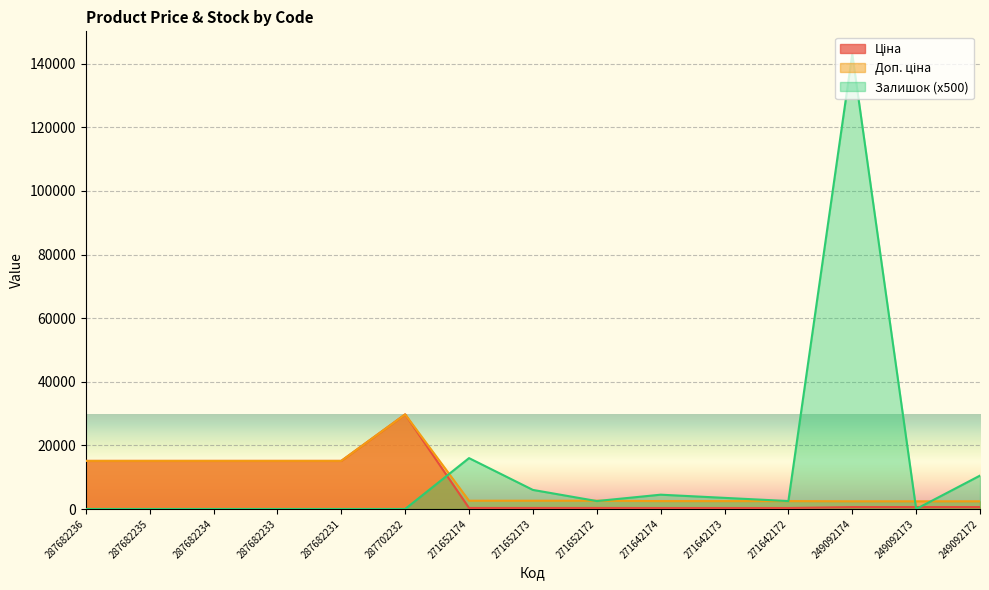

Reading left to right, extract all data points from this chart.

Ціна: 15120.0	15120.0	15120.0	15120.0	15120.0	29747.2	324.8	324.8	324.8	310.3	310.3	310.3	603.7	603.7	603.7
Доп. ціна: 15120.0	15120.0	15120.0	15120.0	15120.0	29747.2	2598.3	2598.3	2598.3	2482.4	2482.4	2482.4	2414.8	2414.8	2414.8
Залишок: 0.0	0.0	0.0	0.0	0.0	0.0	16000.0	6000.0	2500.0	4500.0	3500.0	2500.0	143000.0	0.0	10500.0